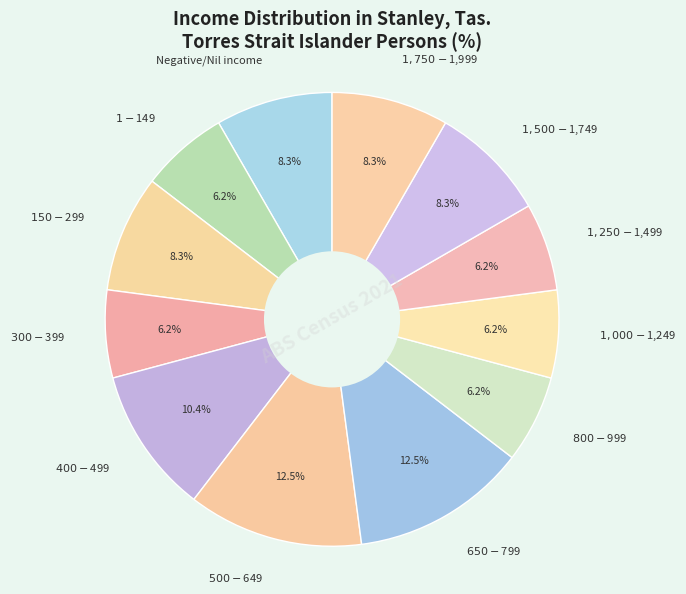

Is there any slice that represents more than half of the pie?

No